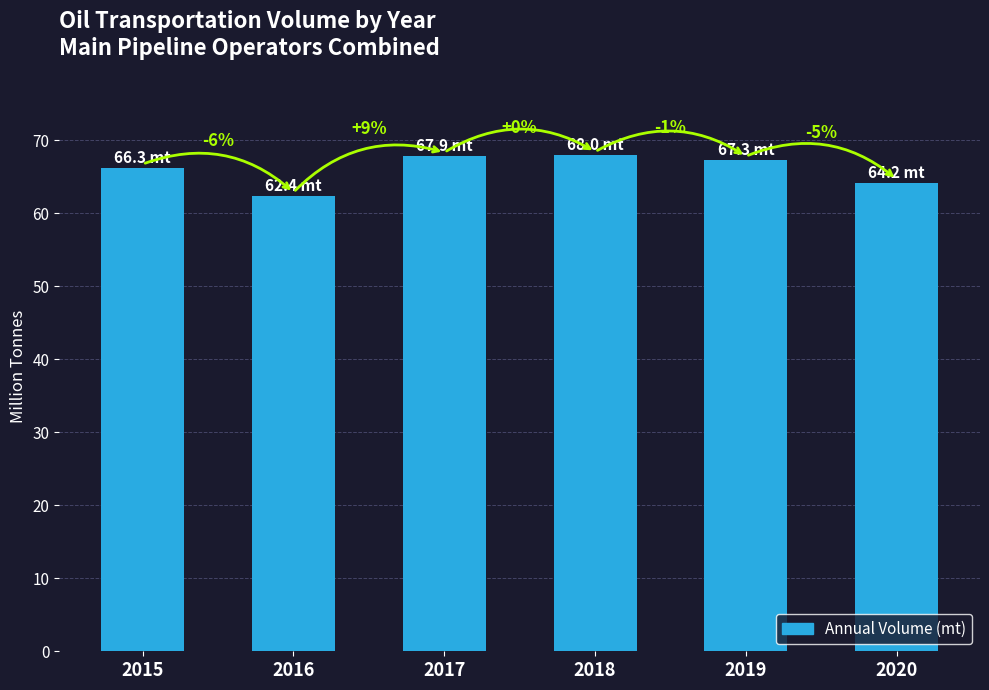

List the labels in order of value, smallest first.

2016, 2020, 2015, 2019, 2017, 2018